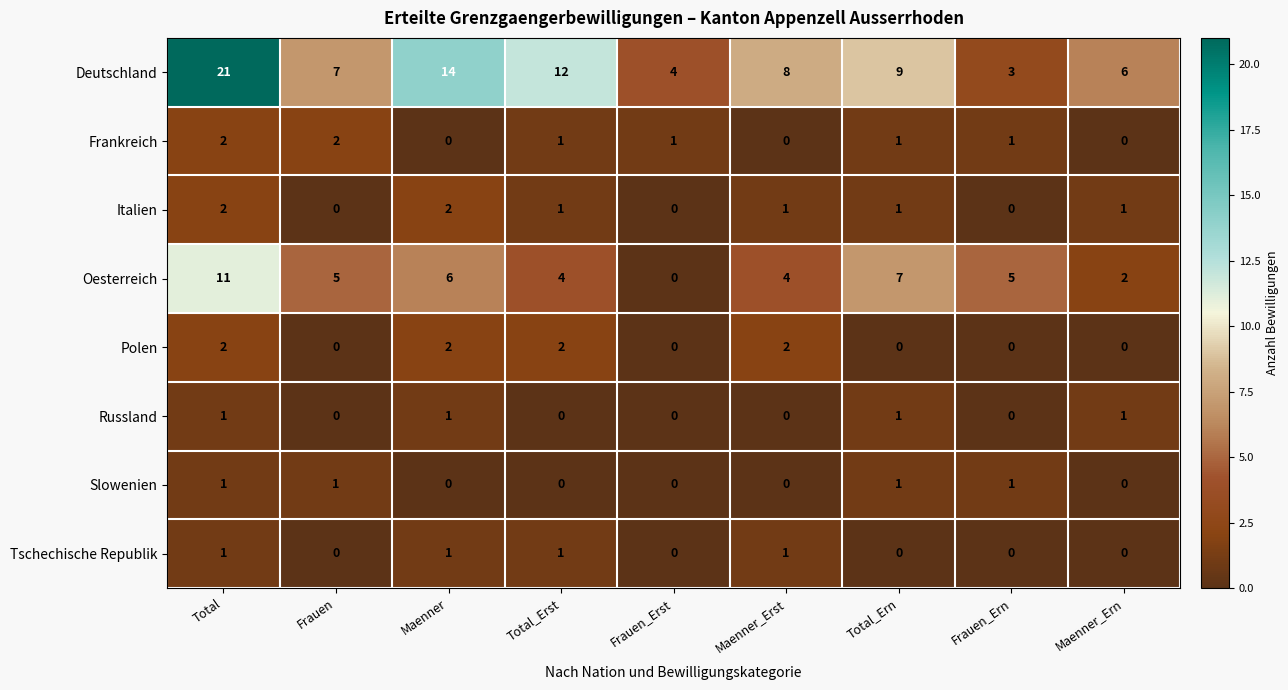

The value of Slowenien at Frauen is 0. True or false?

False